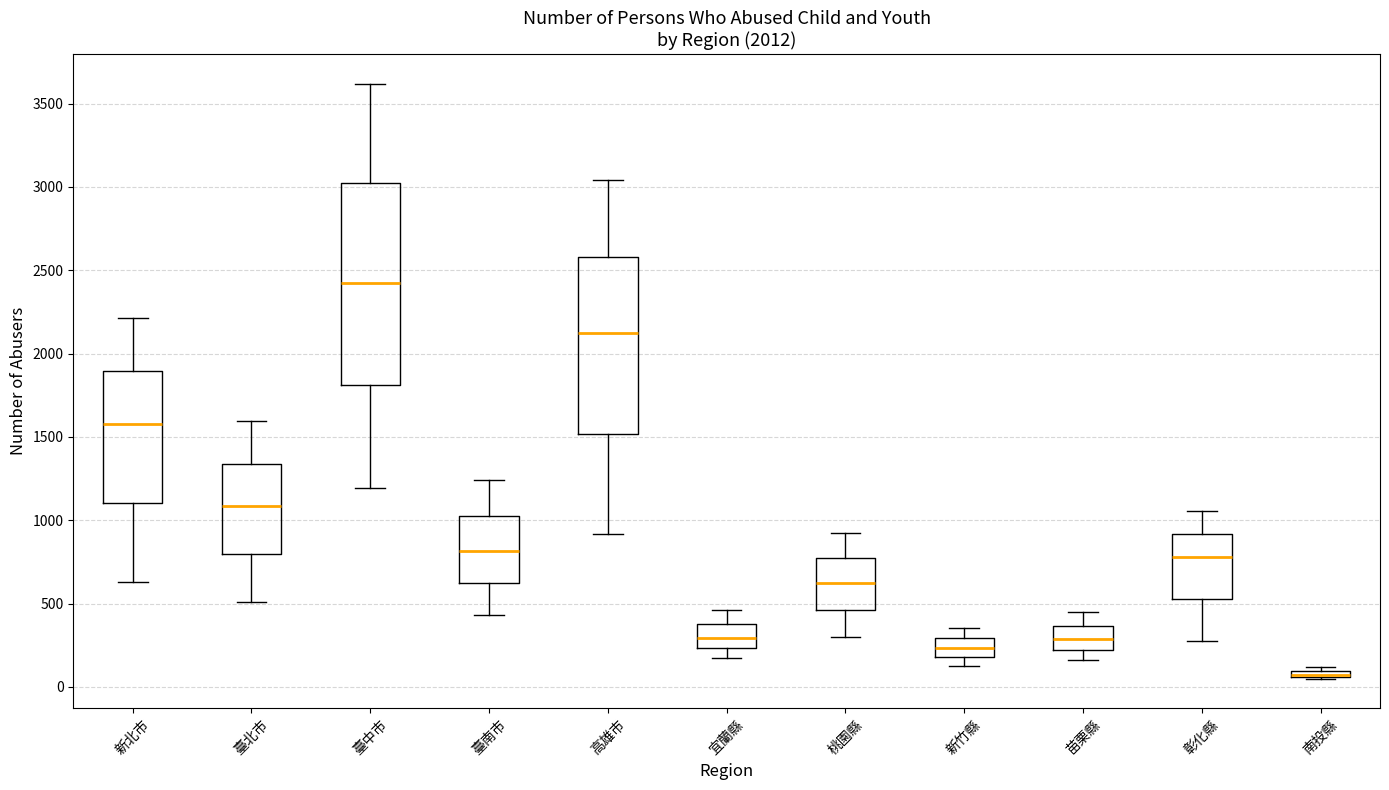

Comparing the boxes themselves (not the whiskers), which one is the tallest?

臺中市